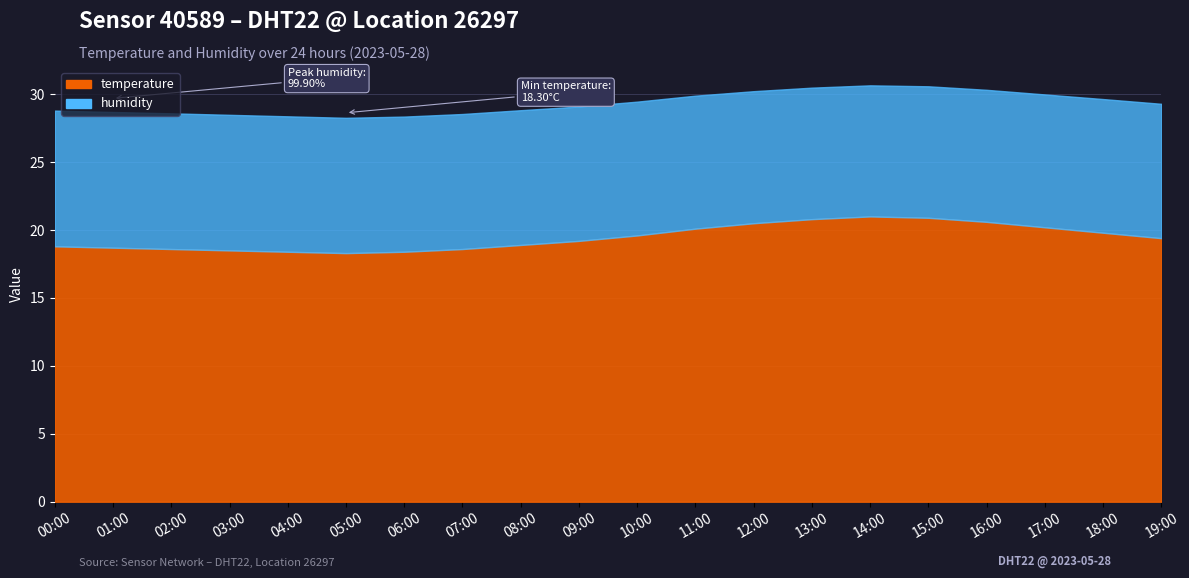

Which series has the largest total across all categories?

humidity